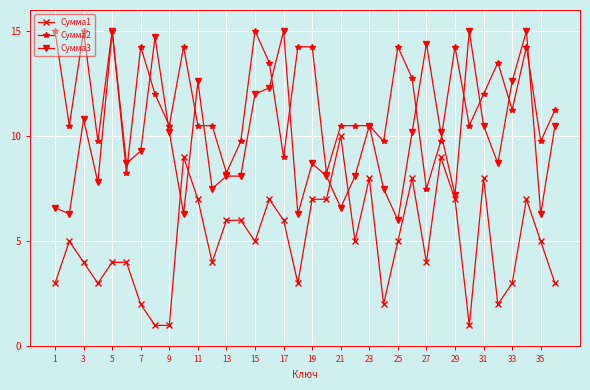

What is the maximum value for Сумма2?

15.0